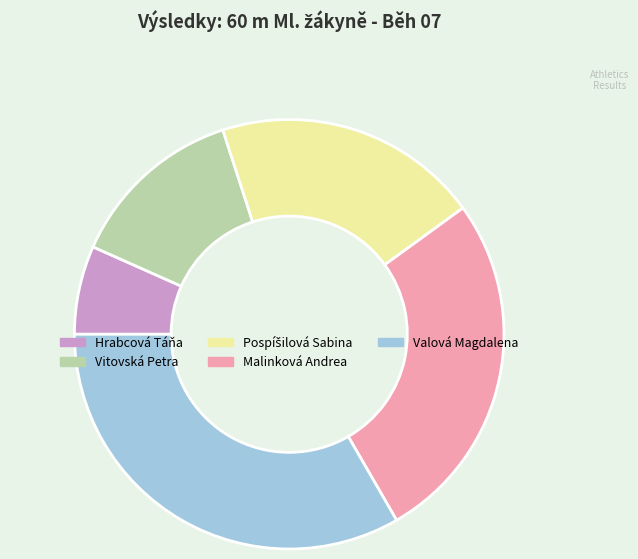

Is the sum of Hrabcová Táňa and Vitovská Petra greater than half?

No